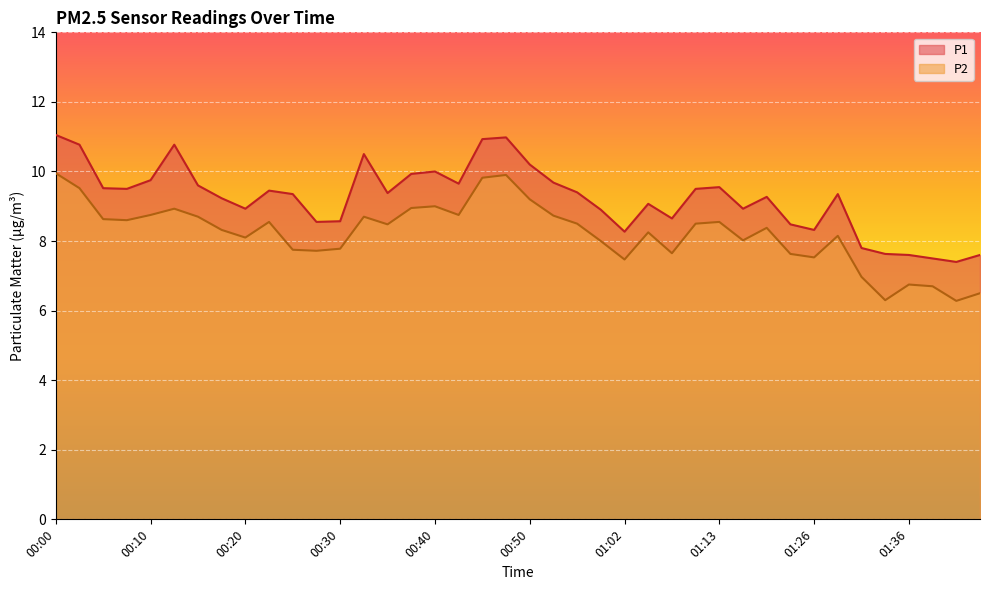

Reading left to right, list all the values displayed in this chart.

P1: 00:00=11.1	00:03=10.8	00:05=9.5	00:08=9.5	00:10=9.8	00:13=10.8	00:15=9.6	00:18=9.2	00:20=8.9	00:23=9.4	00:25=9.3	00:28=8.6	00:30=8.6	00:33=10.5	00:35=9.4	00:37=9.9	00:40=10.0	00:42=9.7	00:45=10.9	00:47=11.0	00:50=10.2	00:53=9.7	00:55=9.4	00:57=8.9	01:02=8.3	01:05=9.1	01:07=8.7	01:10=9.5	01:13=9.6	01:15=8.9	01:18=9.3	01:20=8.5	01:26=8.3	01:28=9.3	01:31=7.8	01:33=7.6	01:36=7.6	01:38=7.5	01:41=7.4	01:43=7.6
P2: 00:00=9.9	00:03=9.5	00:05=8.6	00:08=8.6	00:10=8.8	00:13=8.9	00:15=8.7	00:18=8.3	00:20=8.1	00:23=8.6	00:25=7.8	00:28=7.7	00:30=7.8	00:33=8.7	00:35=8.5	00:37=8.9	00:40=9.0	00:42=8.8	00:45=9.8	00:47=9.9	00:50=9.2	00:53=8.7	00:55=8.5	00:57=8.0	01:02=7.5	01:05=8.2	01:07=7.7	01:10=8.5	01:13=8.6	01:15=8.0	01:18=8.4	01:20=7.6	01:26=7.5	01:28=8.2	01:31=7.0	01:33=6.3	01:36=6.8	01:38=6.7	01:41=6.3	01:43=6.5